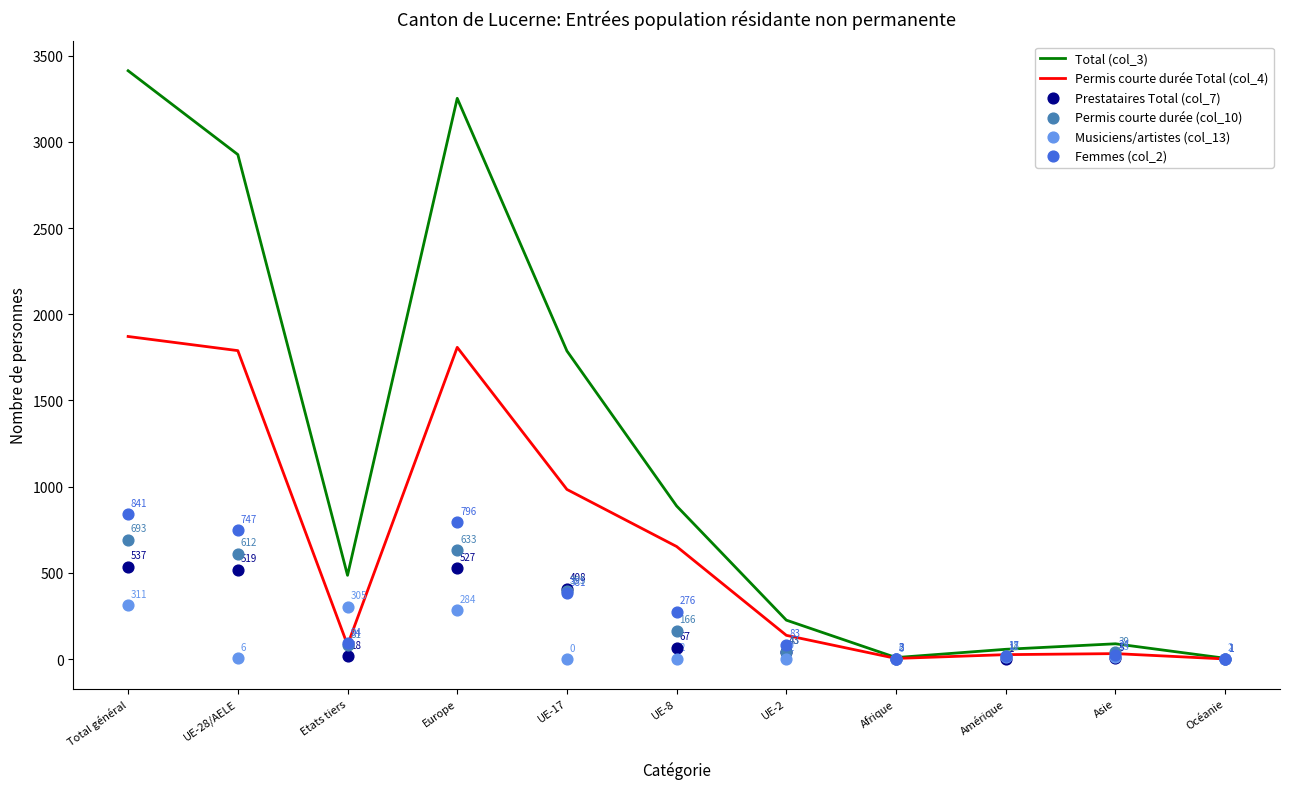

Is the value of Femmes (col_2) at Europe greater than the value of Permis courte durée Total (col_4) at UE-8?

Yes